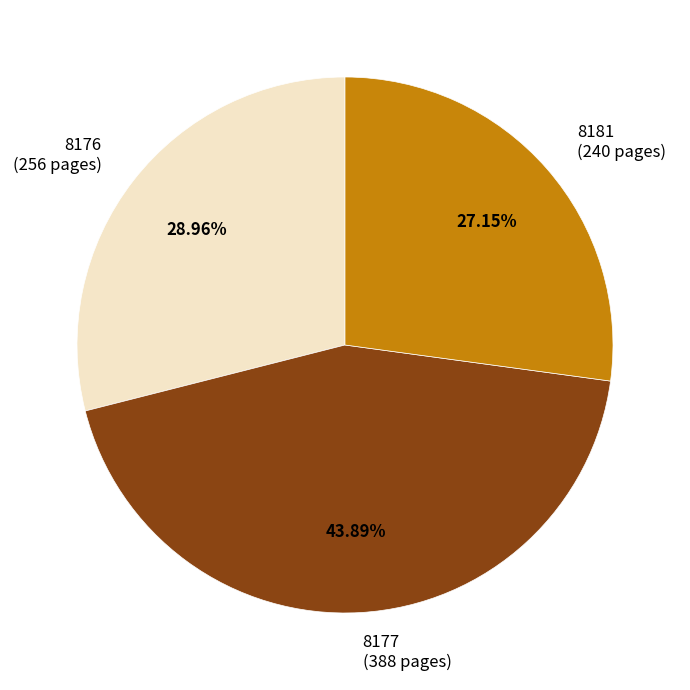

Which slice is the largest?

8177